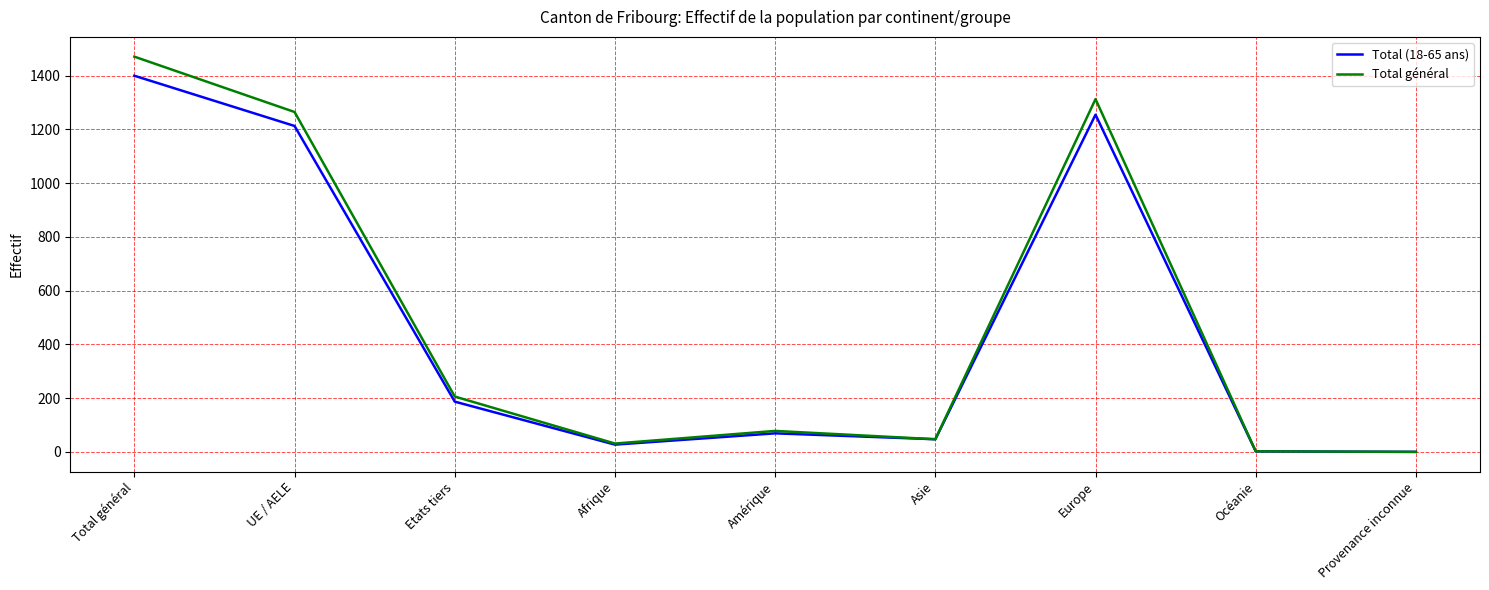

The Total général series shows 968 at Provenance inconnue. True or false?

False